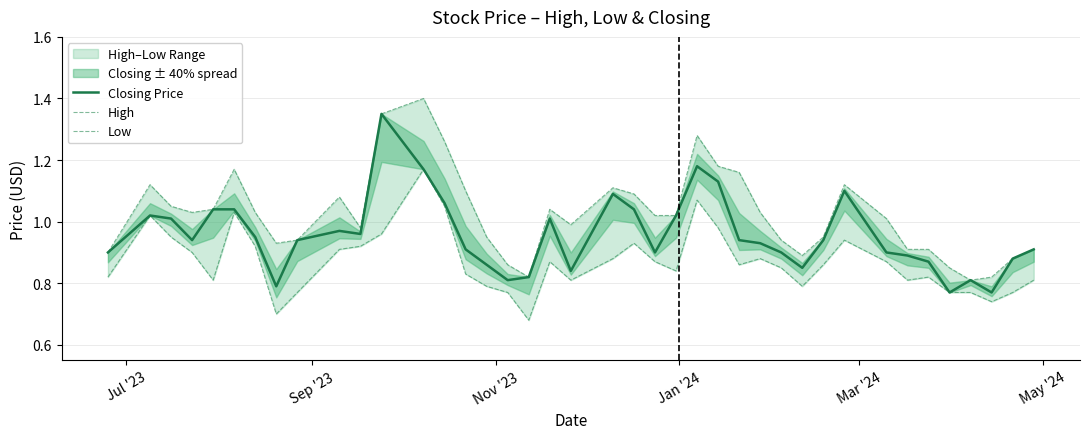

How many values in the High series are below 1?

18